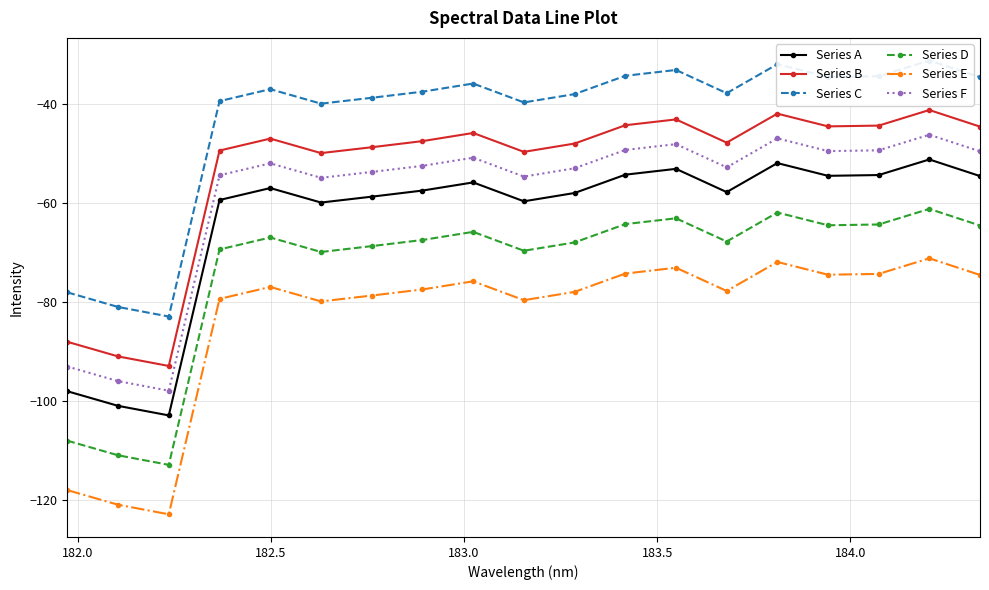

True or false: Series B has more than 1 interior local peaks.

True